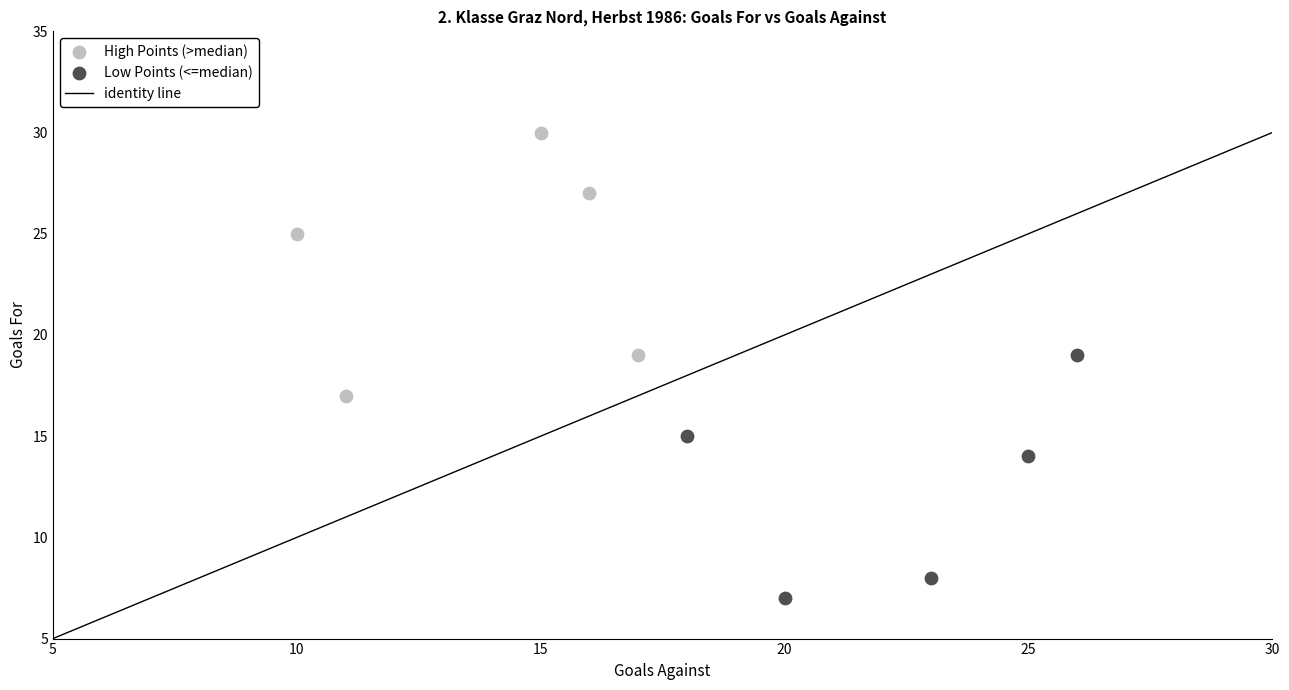

Which series reaches the maximum Y coordinate?

High Points (>median)